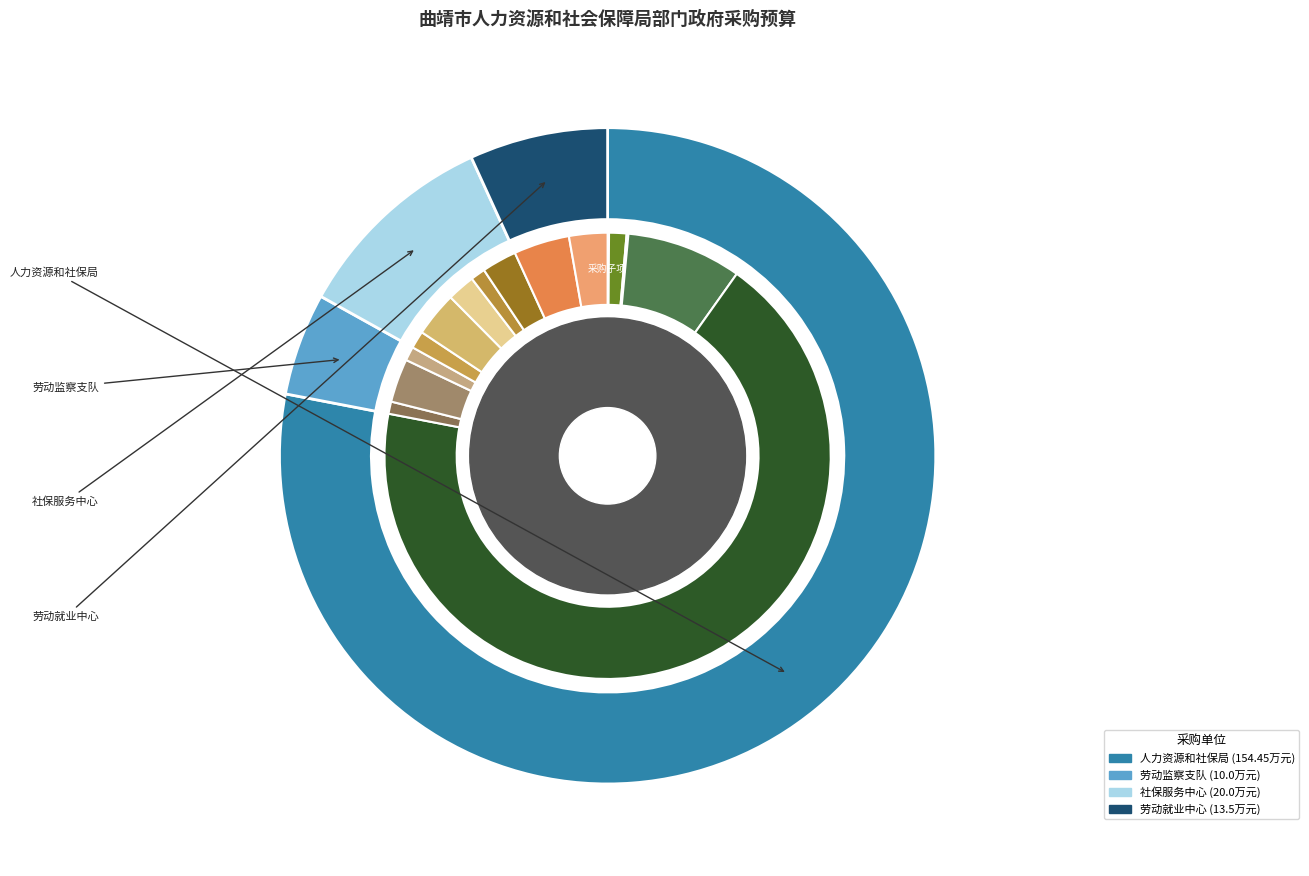

Rank the categories by value from highest to lowest.

曲靖市人力资源和社会保障局, 曲靖市社会保障管理服务中心, 曲靖市劳动就业管理服务中心, 曲靖市劳动保障监察支队